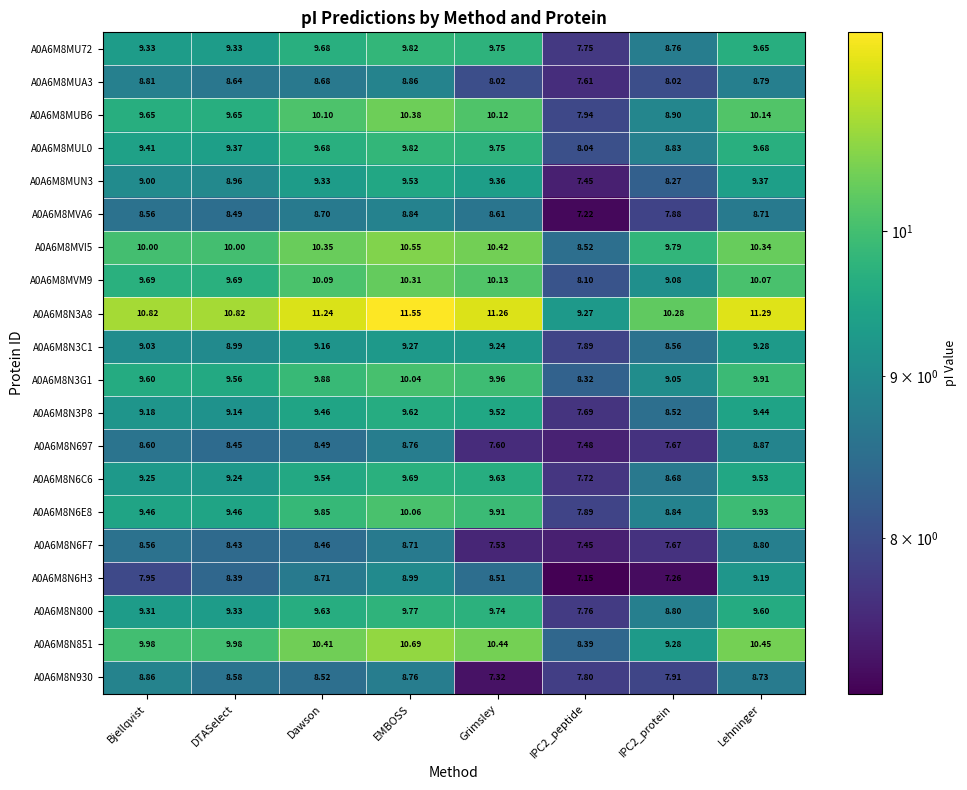

At which category is the sum across all series the highest?

EMBOSS